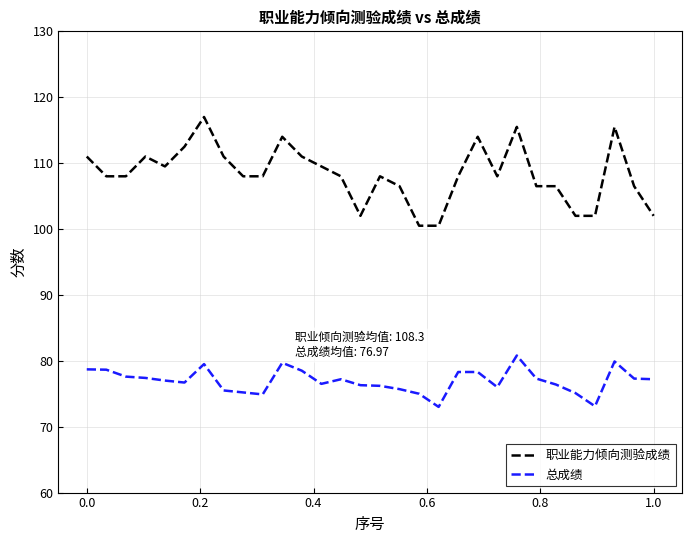

Rank the series by their average value, from lowest to highest.

总成绩, 职业能力倾向测验成绩